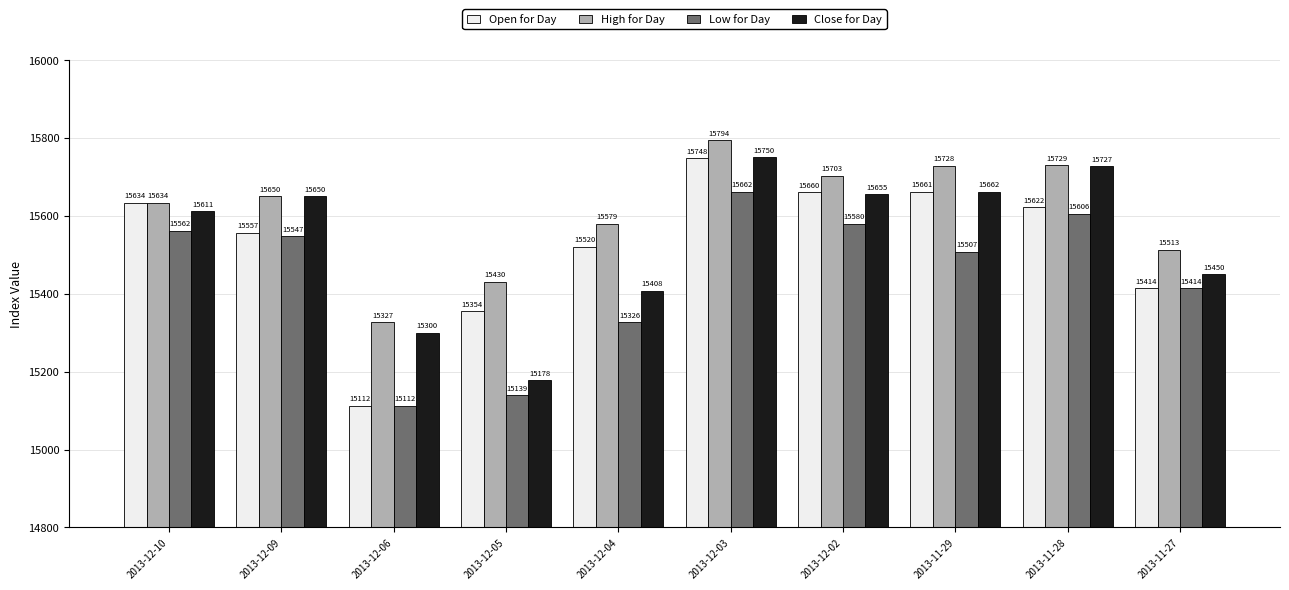

Which category has the lowest value in the Close for Day series?

2013-12-05